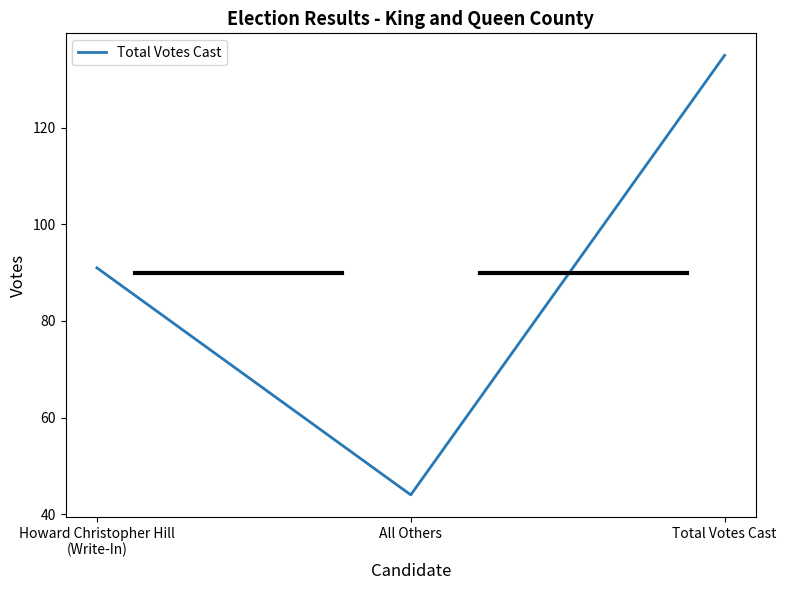

Where is the data nearest to the value 89?

Howard Christopher Hill
(Write-In)